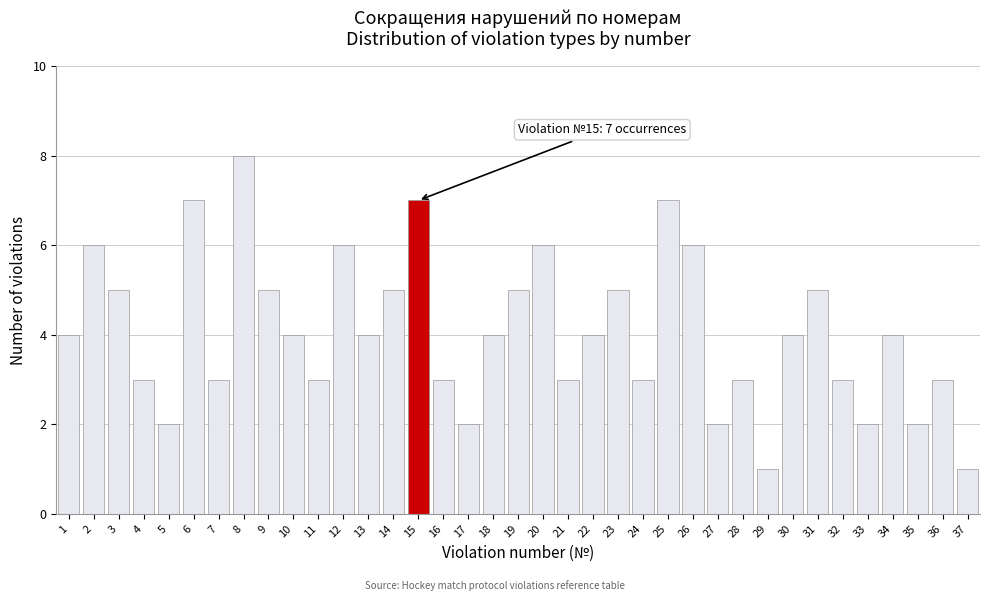

What is the value of the 14th bar from the left?

5